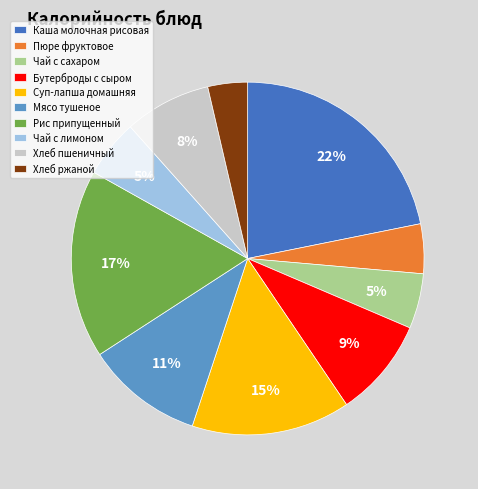

The Чай с лимоном slice represents 5% of the pie. True or false?

True